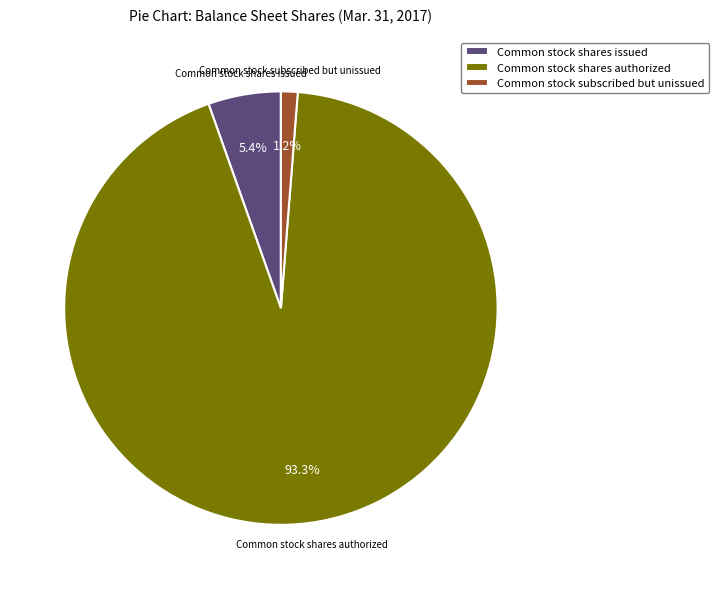

Which slice represents more than half of the pie?

Common stock shares authorized